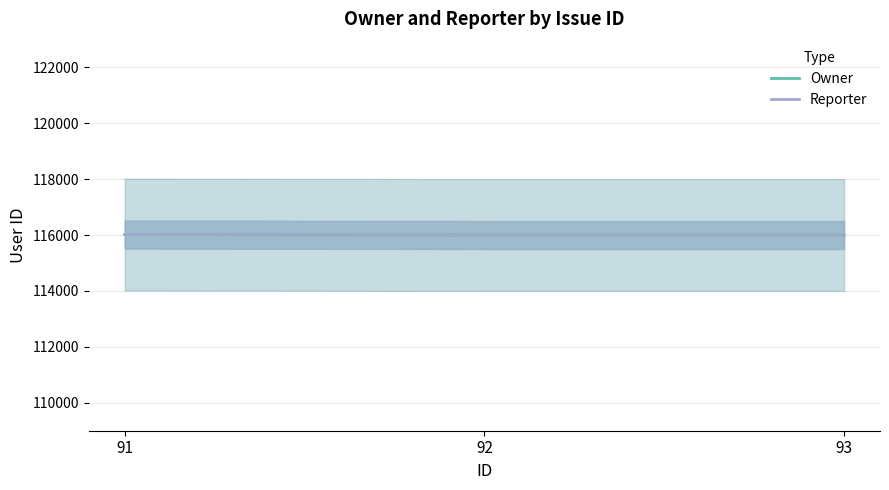

What is the value of the Owner point at the 3rd from the left?

116001